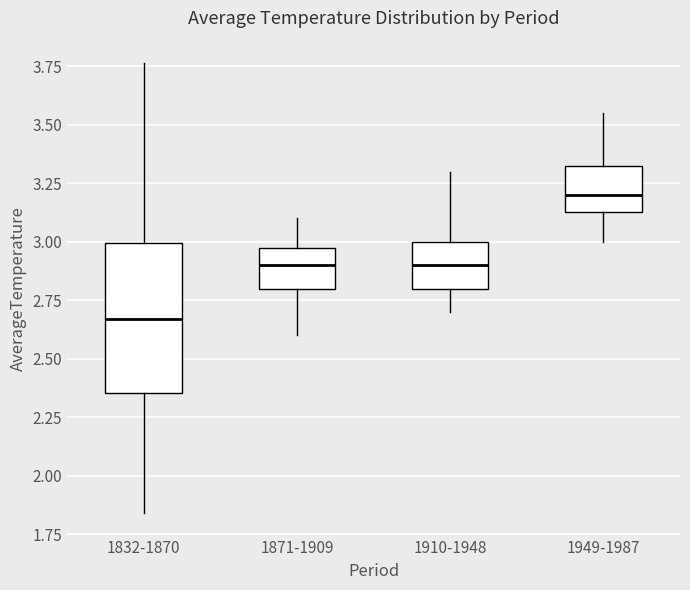

Which box is the tallest, from its lower edge to its upper edge?

1832-1870